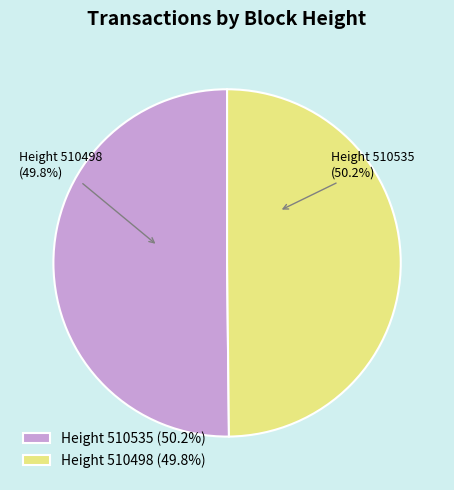

True or false: 510498 accounts for 36% of the total.

False